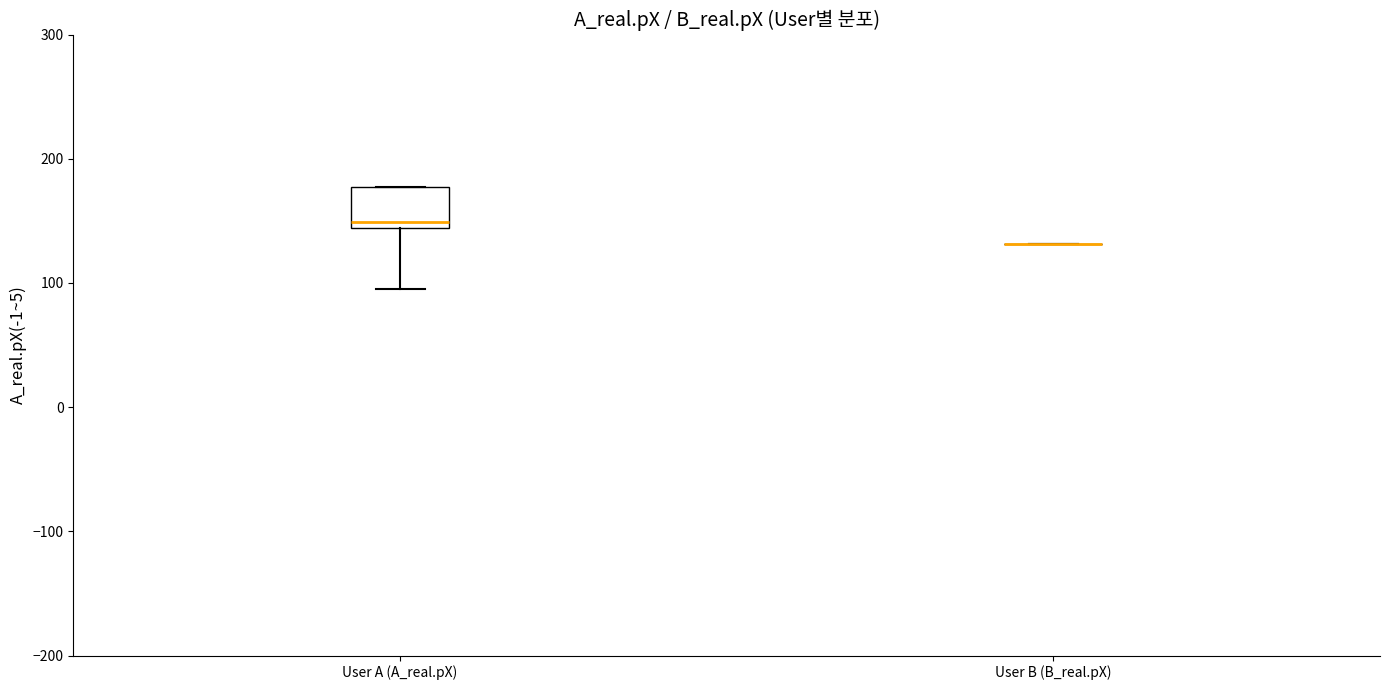

Which box is the tallest, from its lower edge to its upper edge?

User A (A_real.pX)